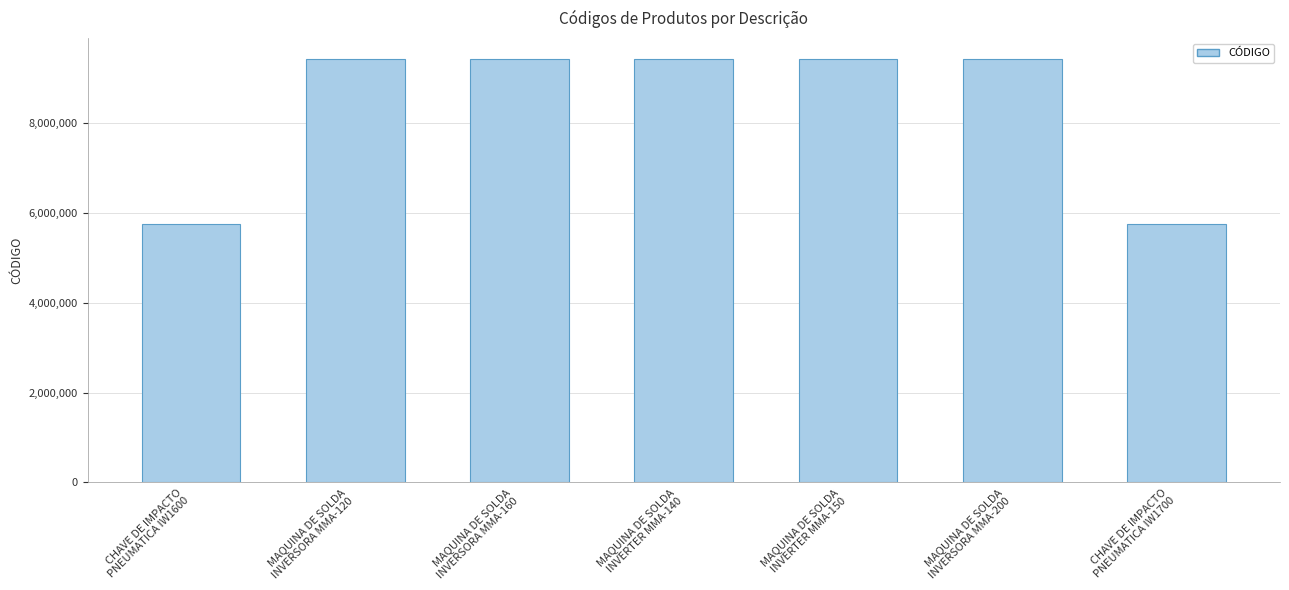

What is the average value?

8379126